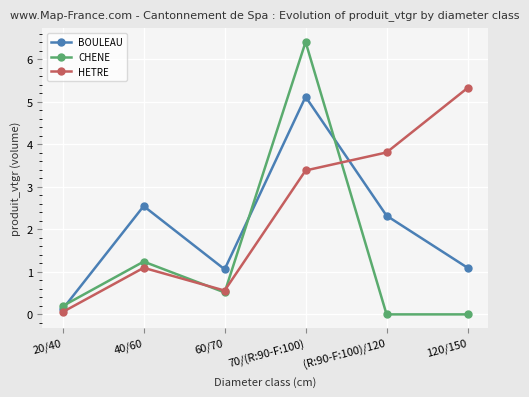

How many values in the HETRE series exceed 3?

3